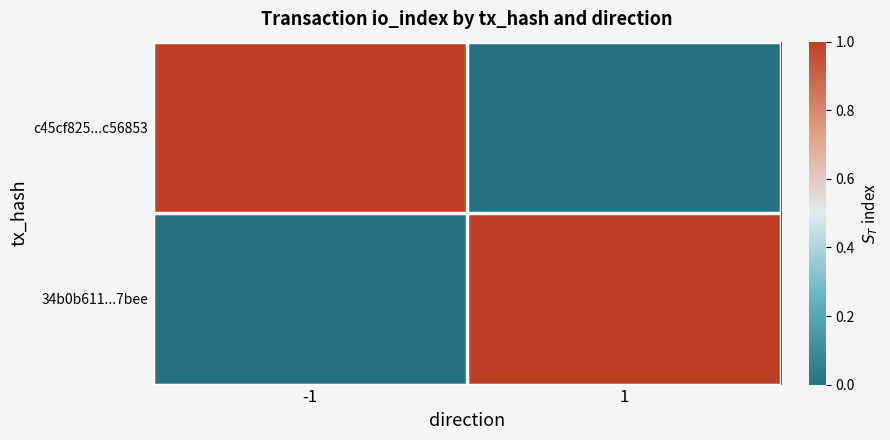

How many distinct data groups are displayed?

2